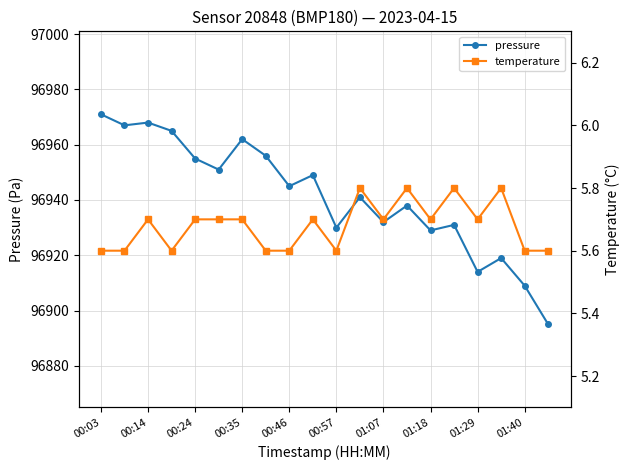

The value of pressure at 00:46 is 169829. True or false?

False